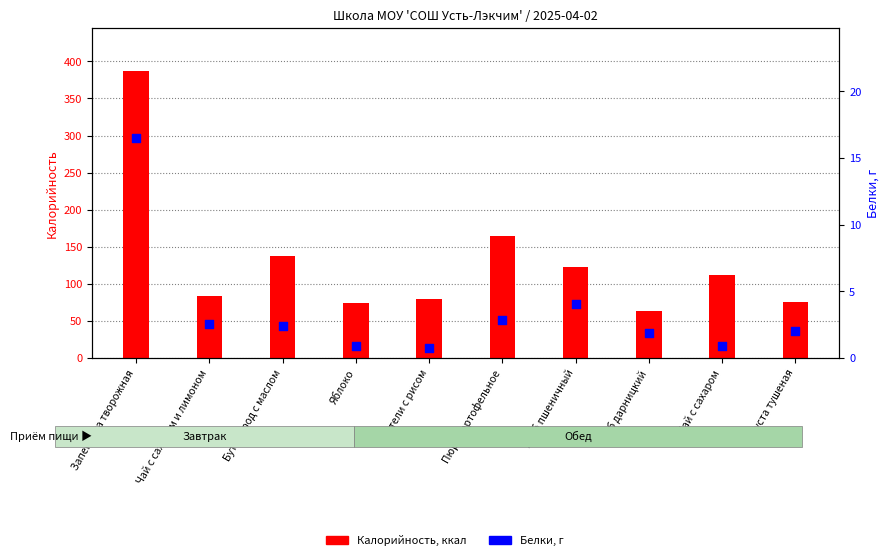

At which category is the sum across all series the highest?

Запеканка творожная